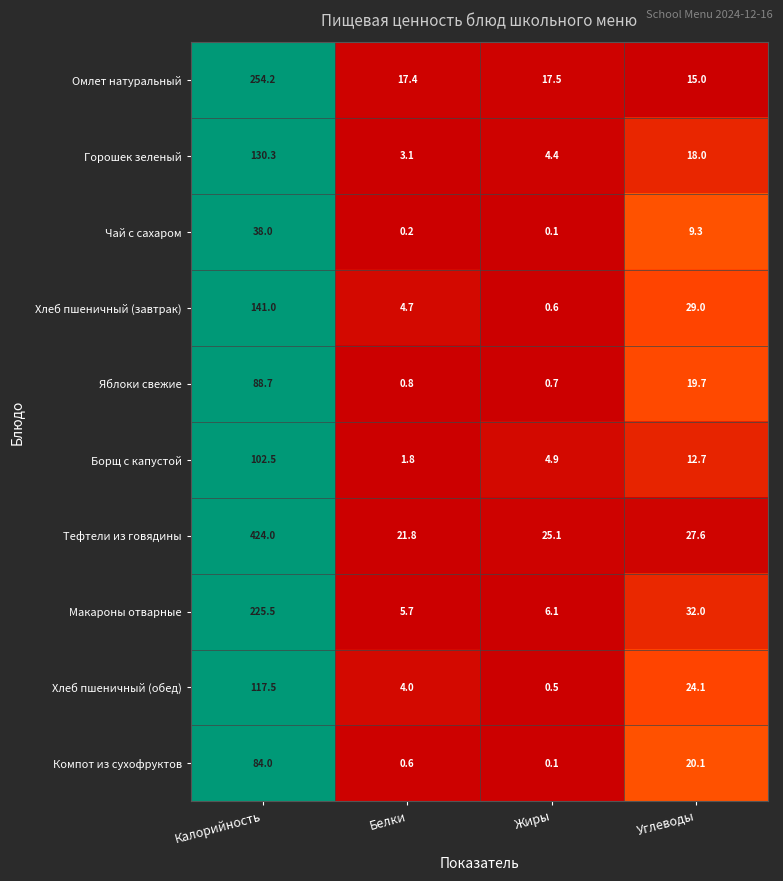

Which series has the largest total across all categories?

Тефтели из говядины